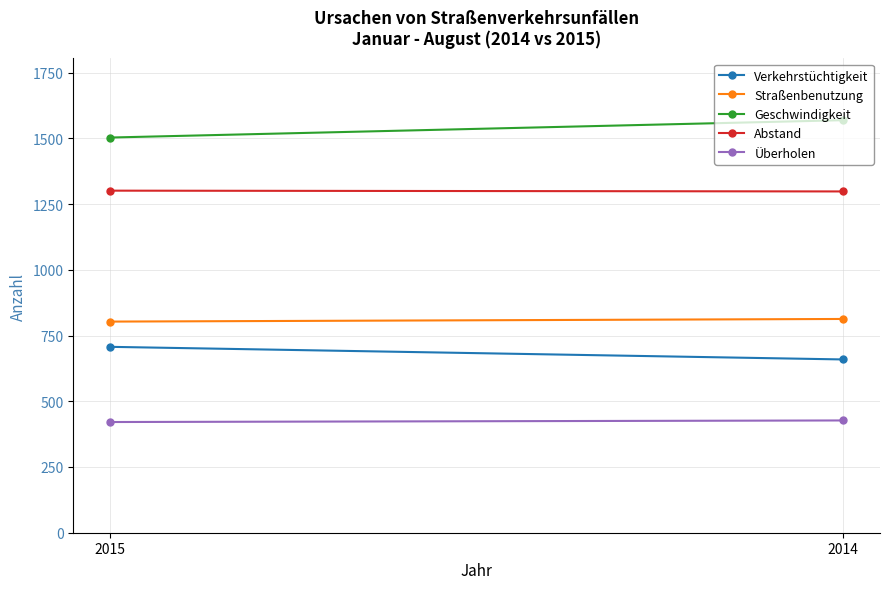

Rank the categories by Straßenbenutzung value from highest to lowest.

2014, 2015